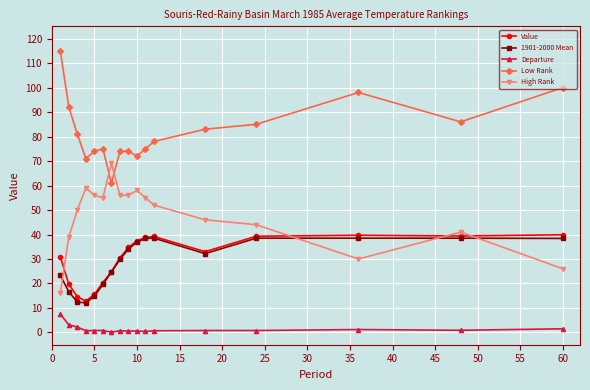

True or false: Low Rank and Departure intersect in this chart.

False